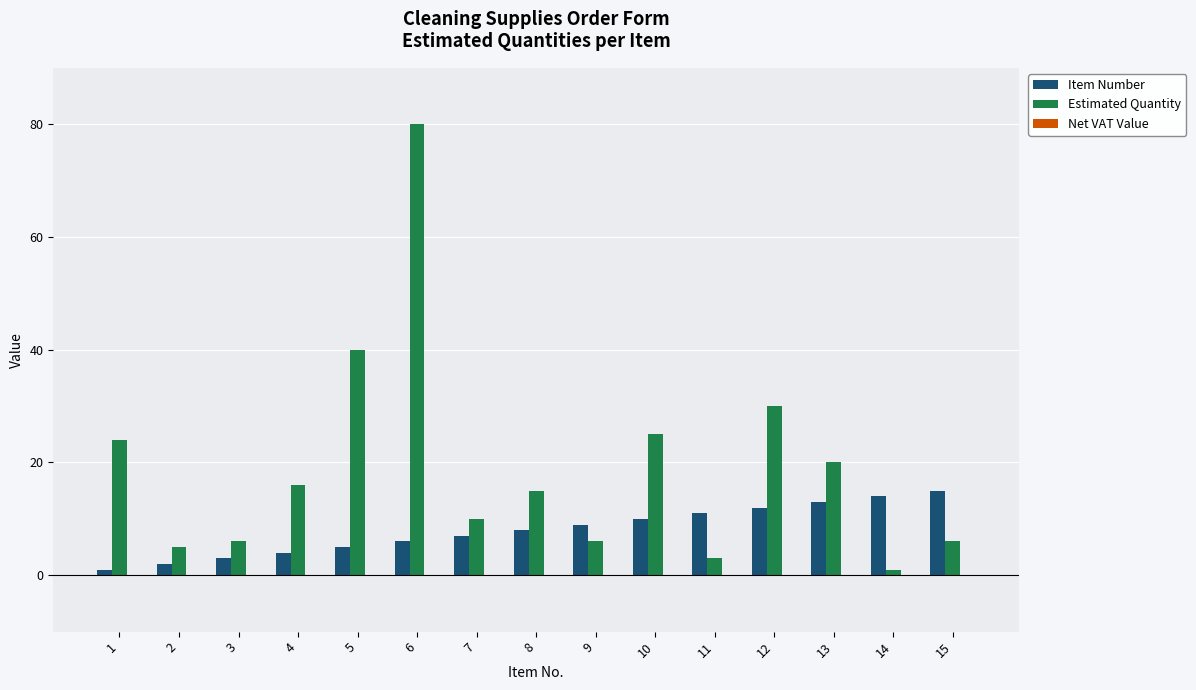

Which series changed the most between 2 and 6?

Estimated Quantity